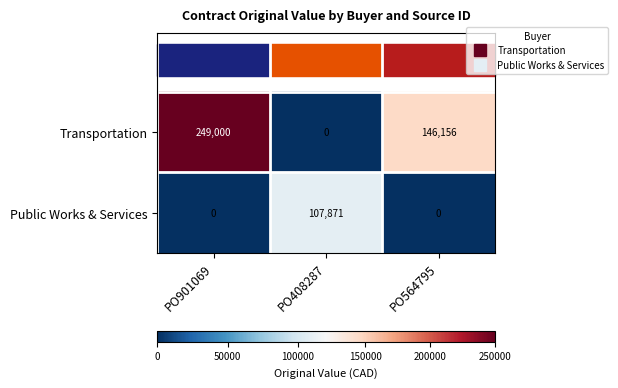

At which category does the chart reach its peak across all series?

PO901069